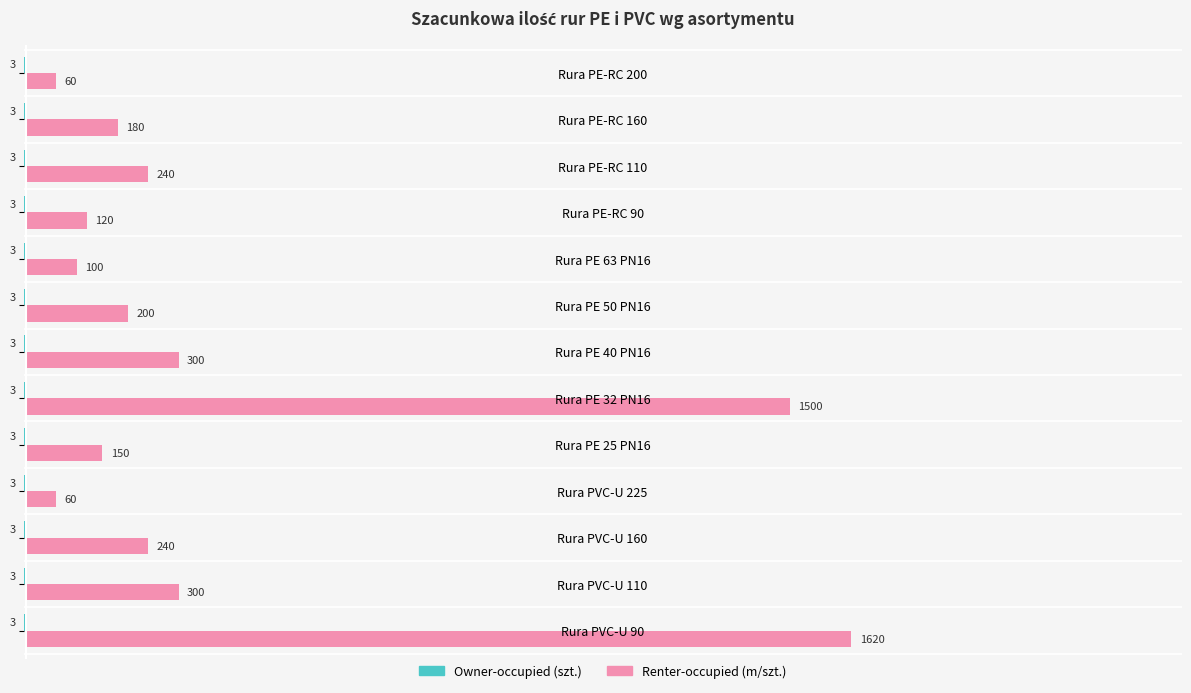

At which category is the sum across all series the highest?

Rura PVC-U 90